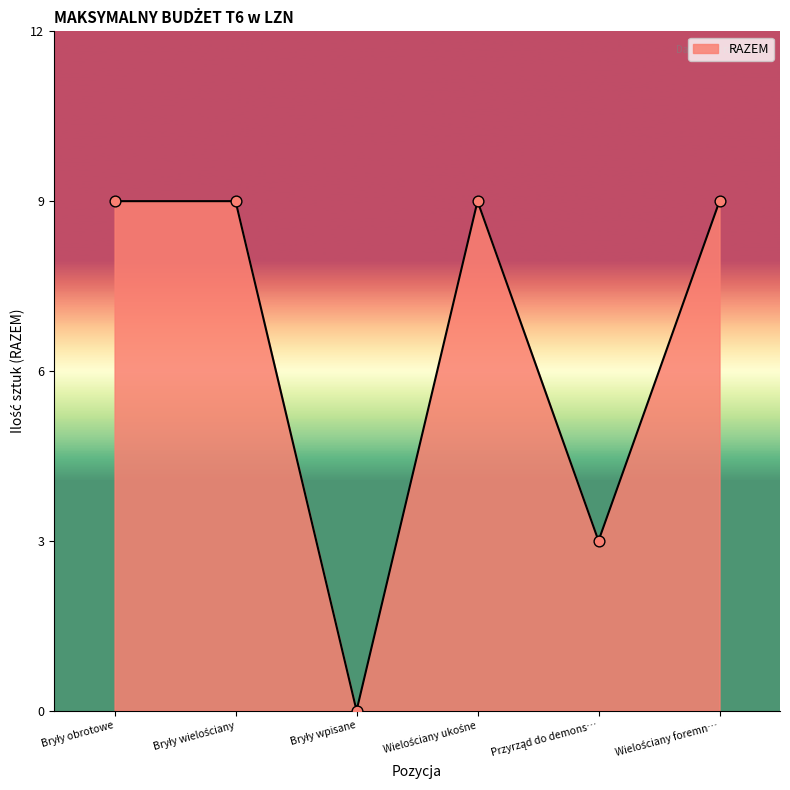

Which has a higher value, Wielościany ukośne or Wielościany foremn…?

Wielościany ukośne